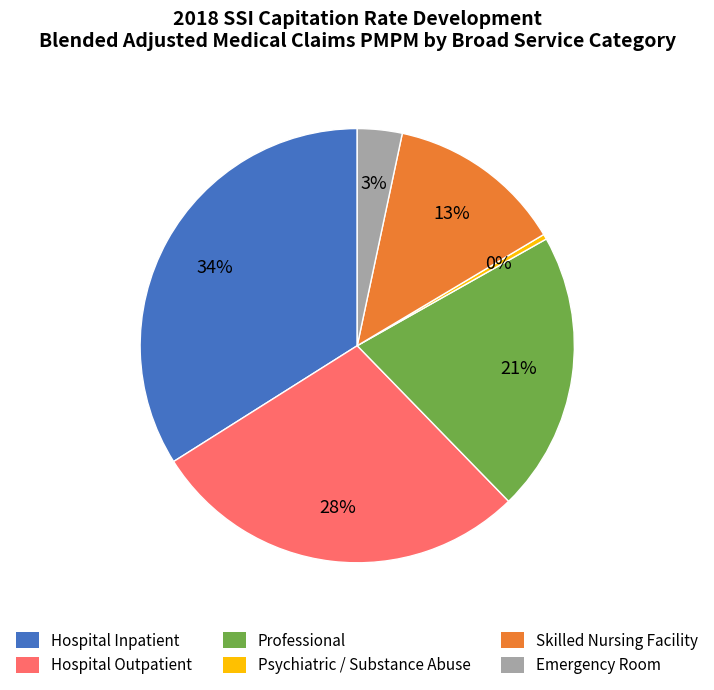

True or false: Psychiatric / Substance Abuse accounts for 8% of the total.

False